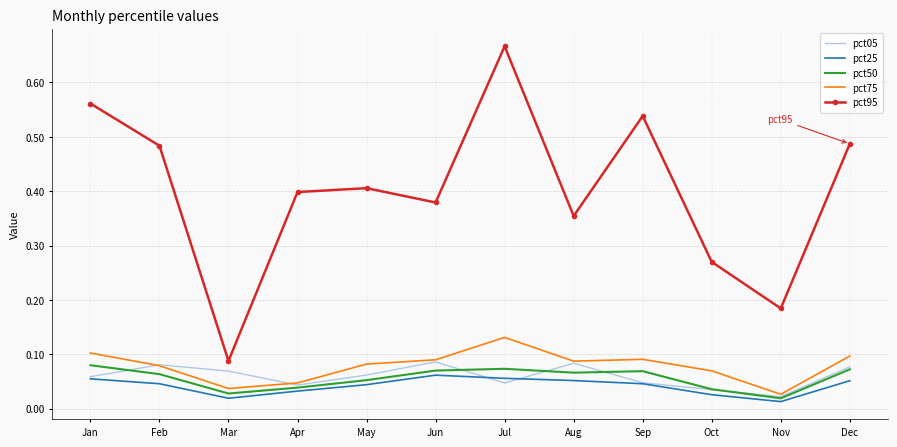

At how many categories does at least one series exceed 0?

12